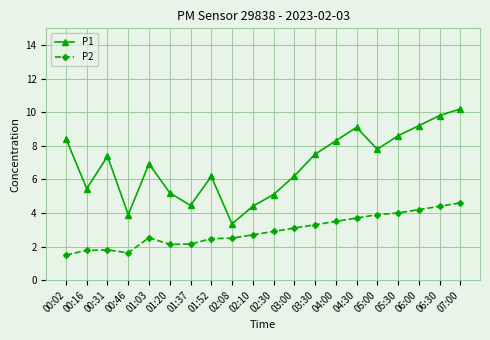

Which series changed the most between 01:52 and 05:00?

P1